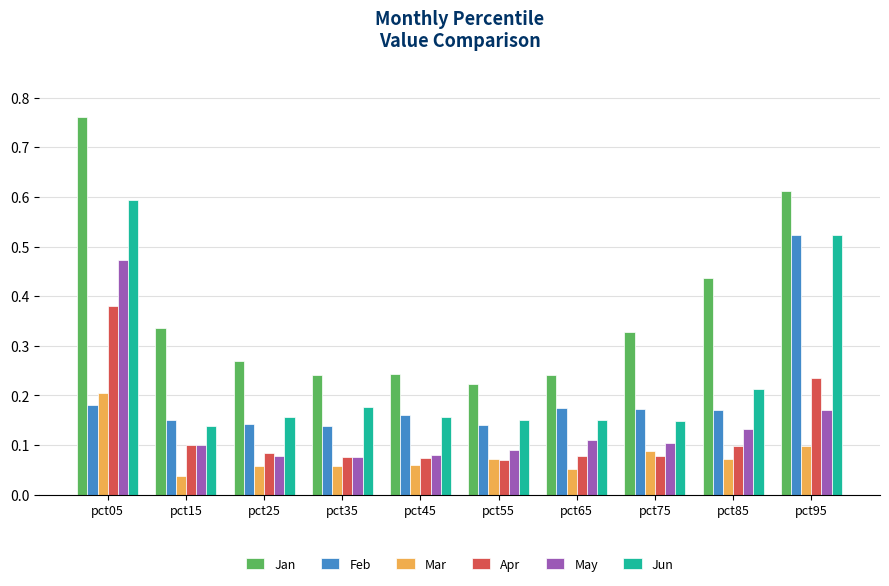

What is the sum of all Jun values?

2.4